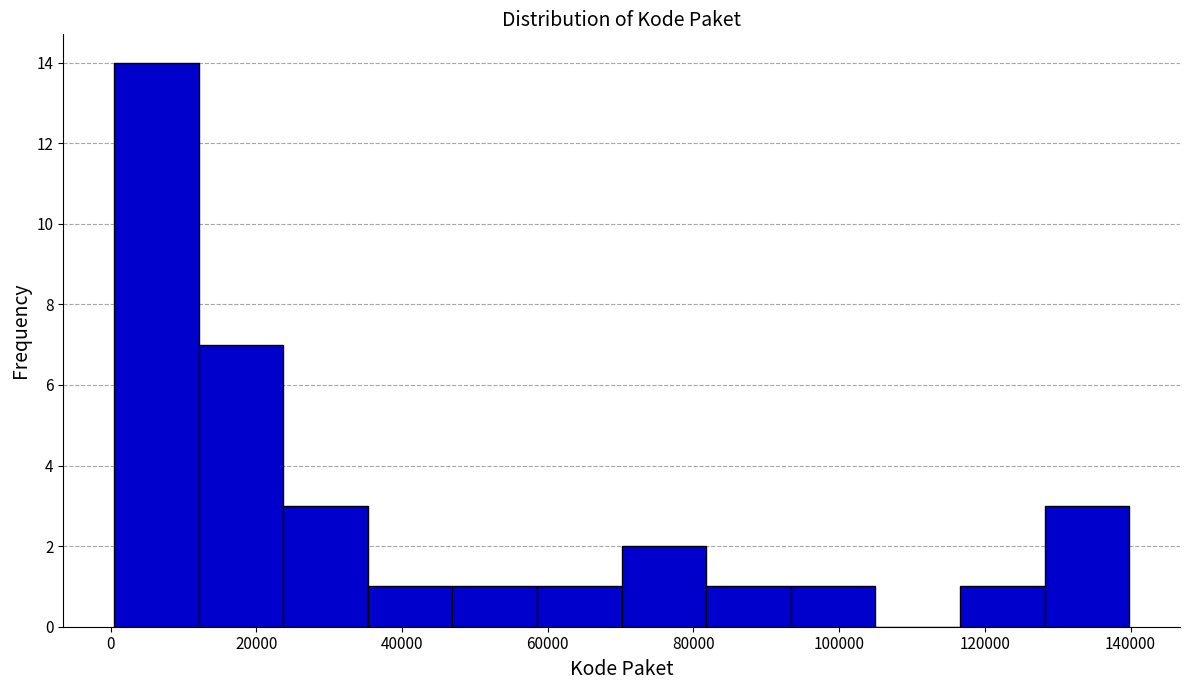

Reading left to right, list every bar in this chart as the range it spans on the x-axis followed by its height. Neither the bar edges nor the heights are printed on the chart, so give them approximately, as read against the axes.

0 to 12000: 14
12000 to 24000: 7
24000 to 36000: 3
36000 to 46000: 1
46000 to 58000: 1
58000 to 70000: 1
70000 to 82000: 2
82000 to 94000: 1
94000 to 104000: 1
104000 to 116000: 0
116000 to 128000: 1
128000 to 140000: 3